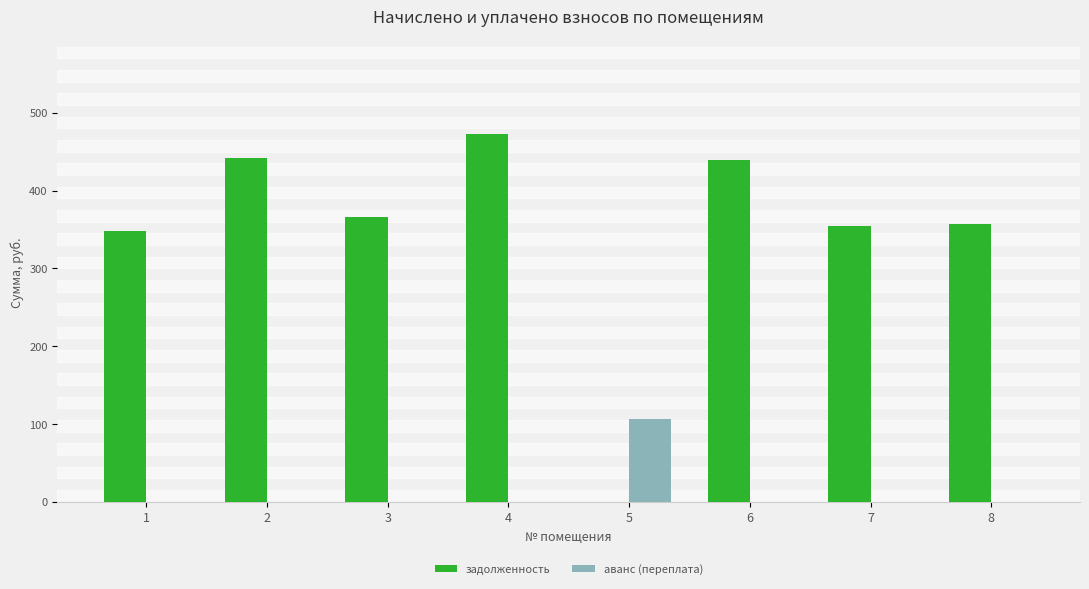

Are the bars horizontal?

No